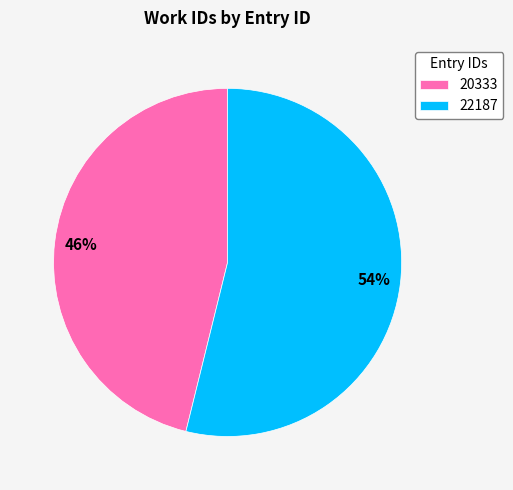

Is 22187 the majority of the pie?

Yes